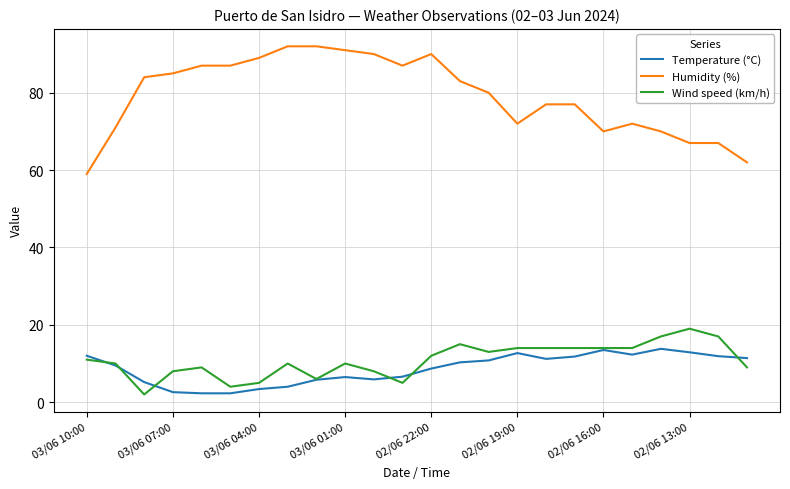

Which series has the widest spread of values?

Humidity (%)